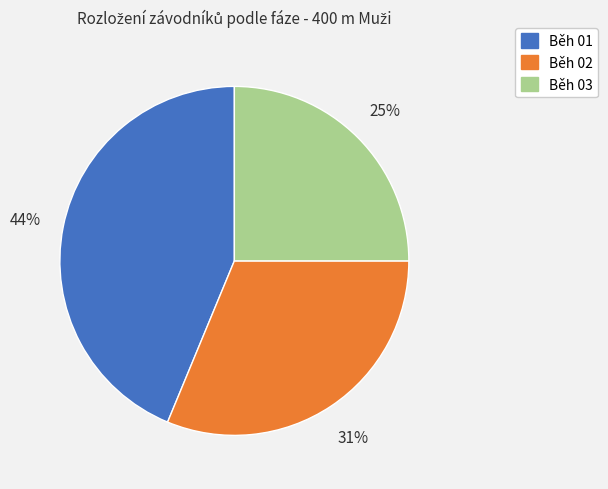

How many segments does this pie chart have?

3